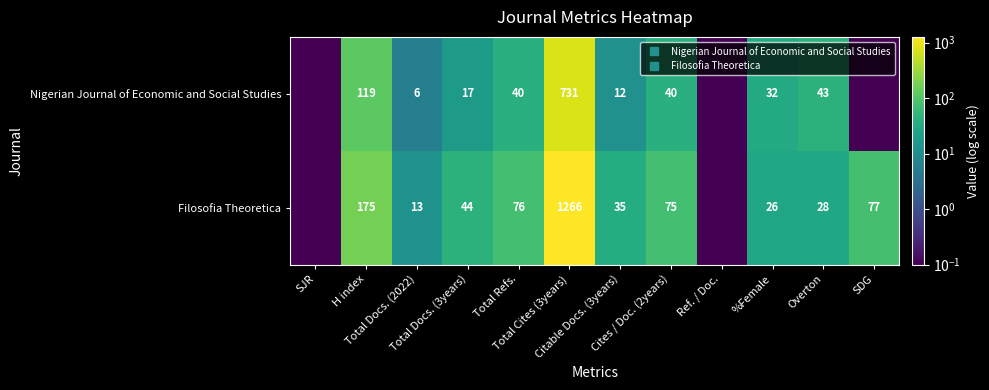

The value of Nigerian Journal of Economic and Social Studies at Total Docs. (3years) is 4.2. True or false?

False